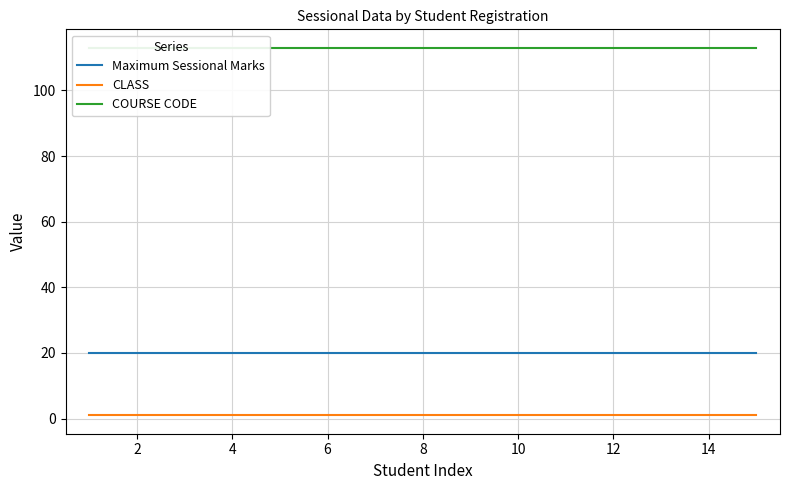

The value of Maximum Sessional Marks at 8 is 20. True or false?

True